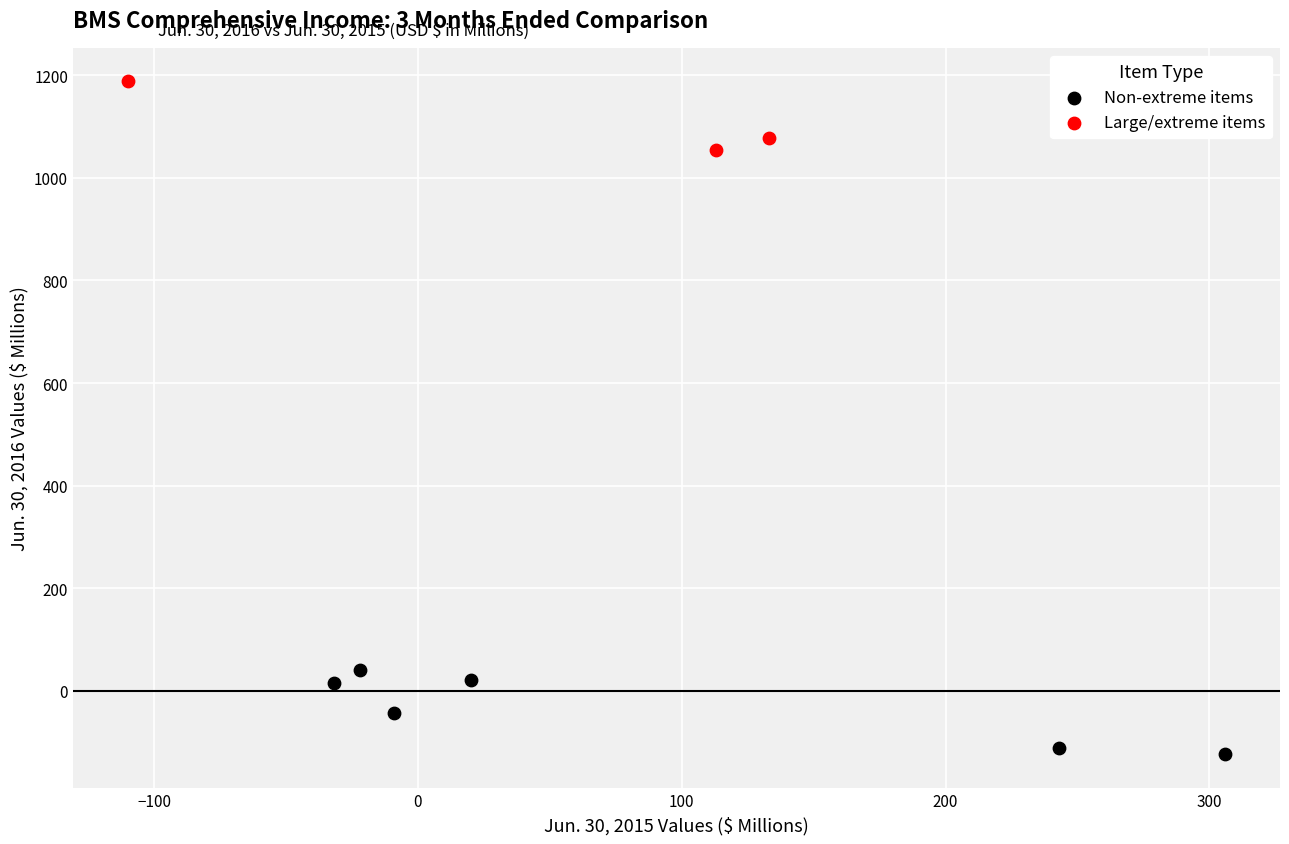

Which series reaches the maximum Y coordinate?

Large/extreme items